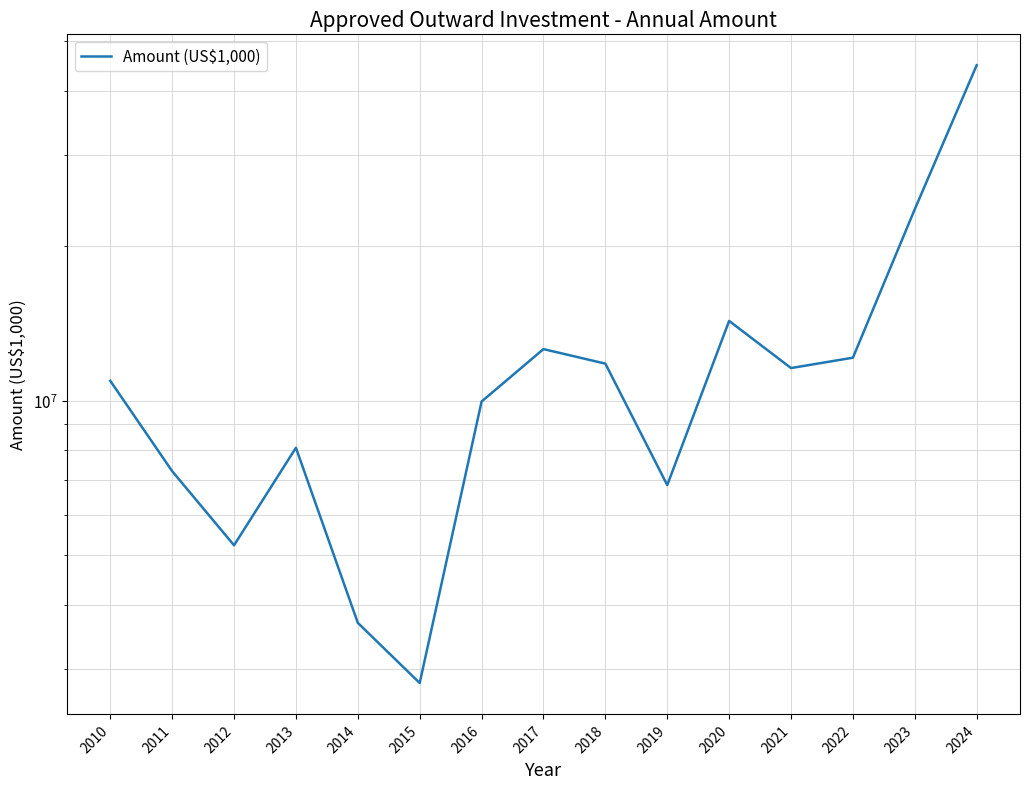

List the labels in order of value, smallest first.

2015, 2014, 2012, 2019, 2011, 2013, 2016, 2010, 2021, 2018, 2022, 2017, 2020, 2023, 2024